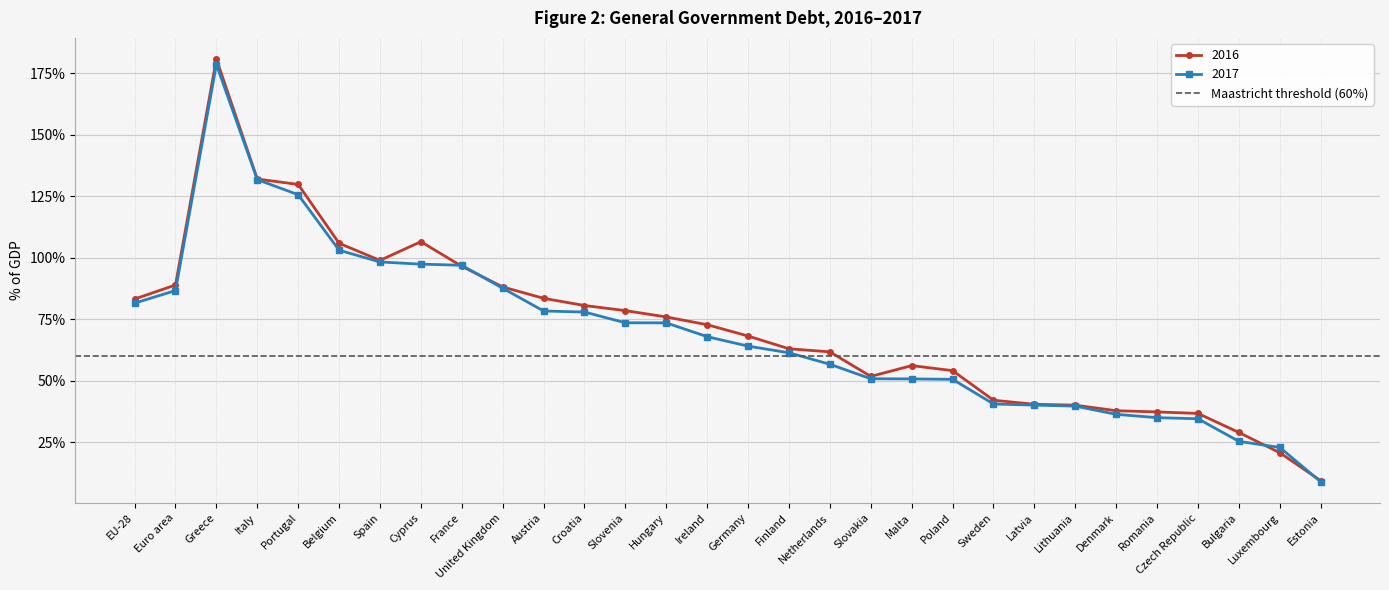

True or false: 2017 has more than 1 interior local peaks.

False